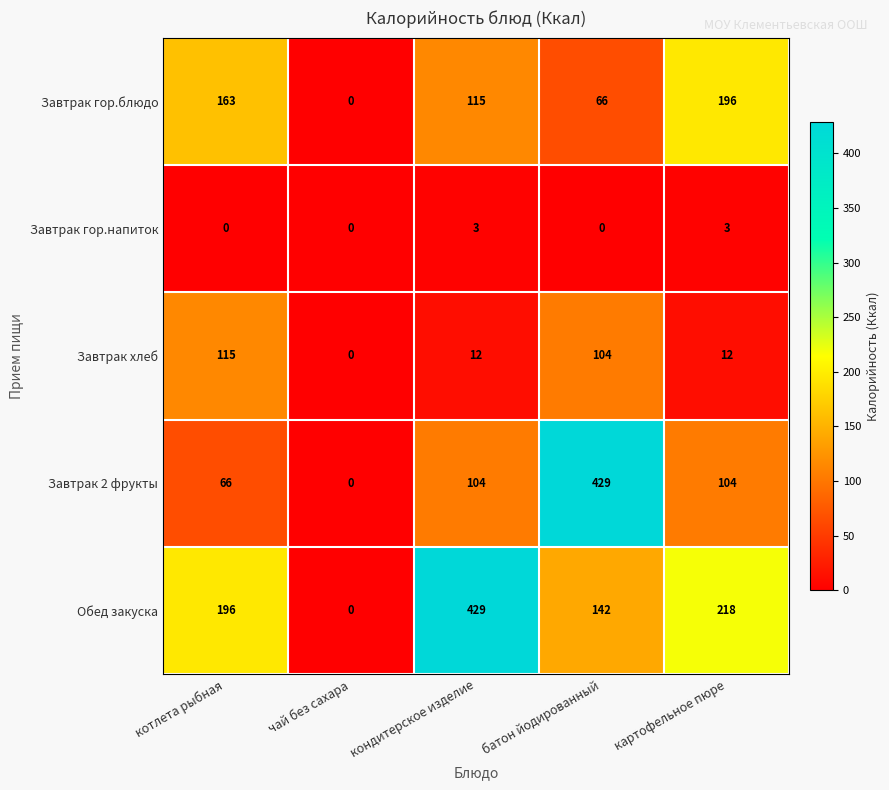

Count the Завтрак гор.блюдо values in the range 66 to 163.

3